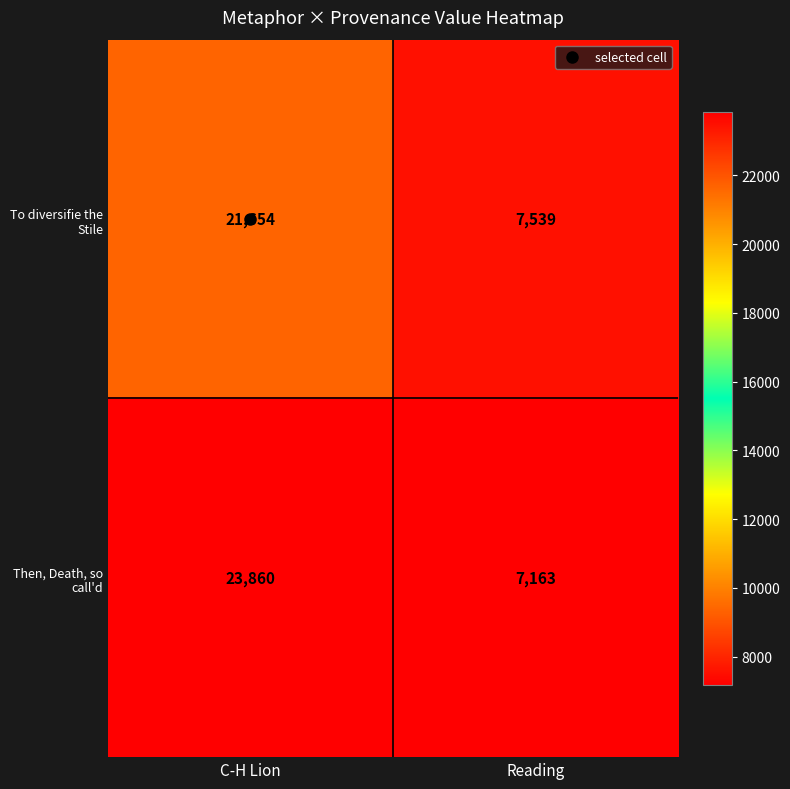

True or false: Then, Death, so call'd has a value of 34886 at C-H Lion.

False